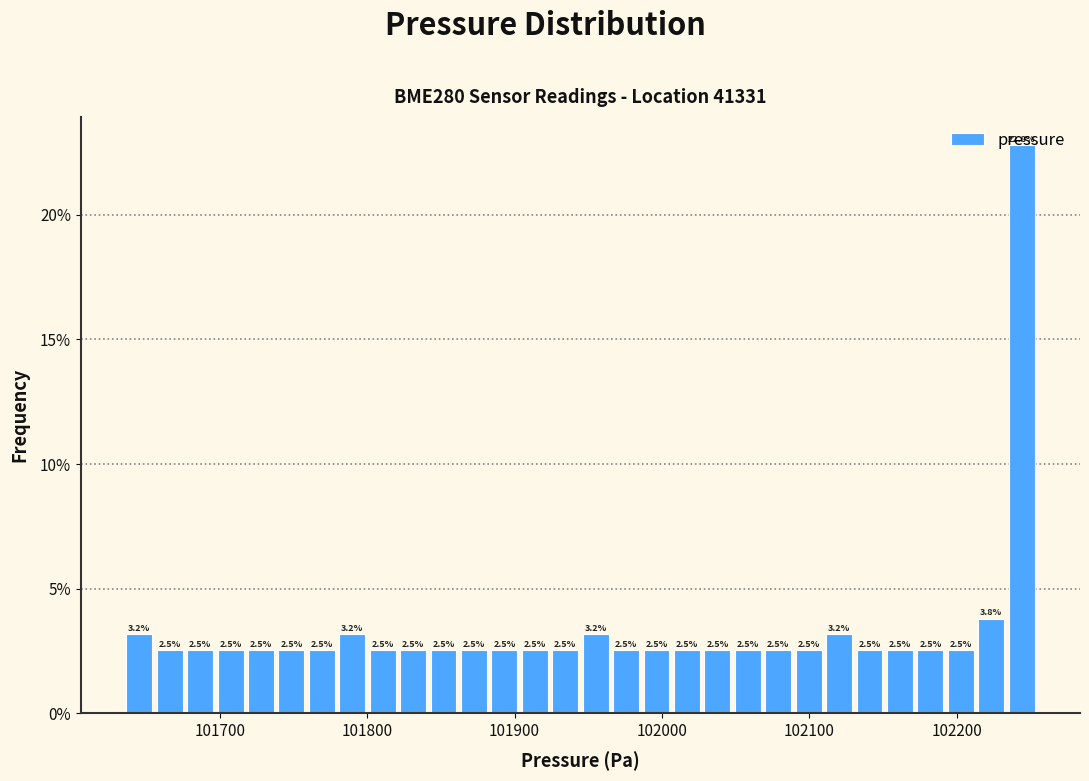

Read against the x-axis, roughly where is the centre of the tallest bar?

102240